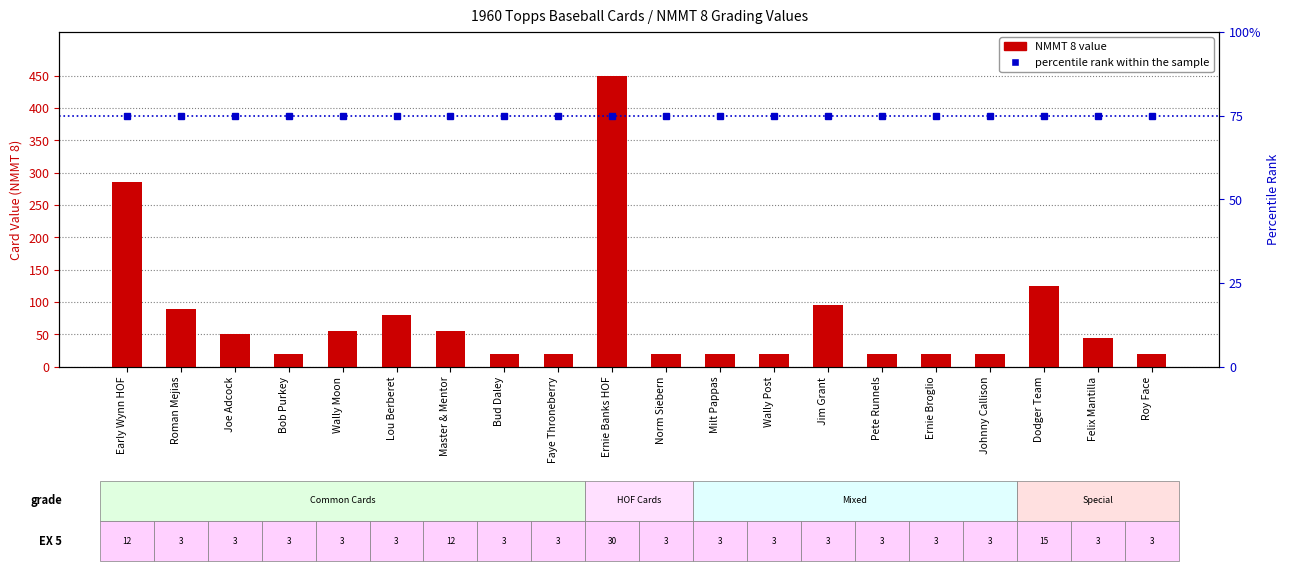

Rank the series at Early Wynn HOF from highest to lowest value.

NMMT 8, percentile rank within the sample